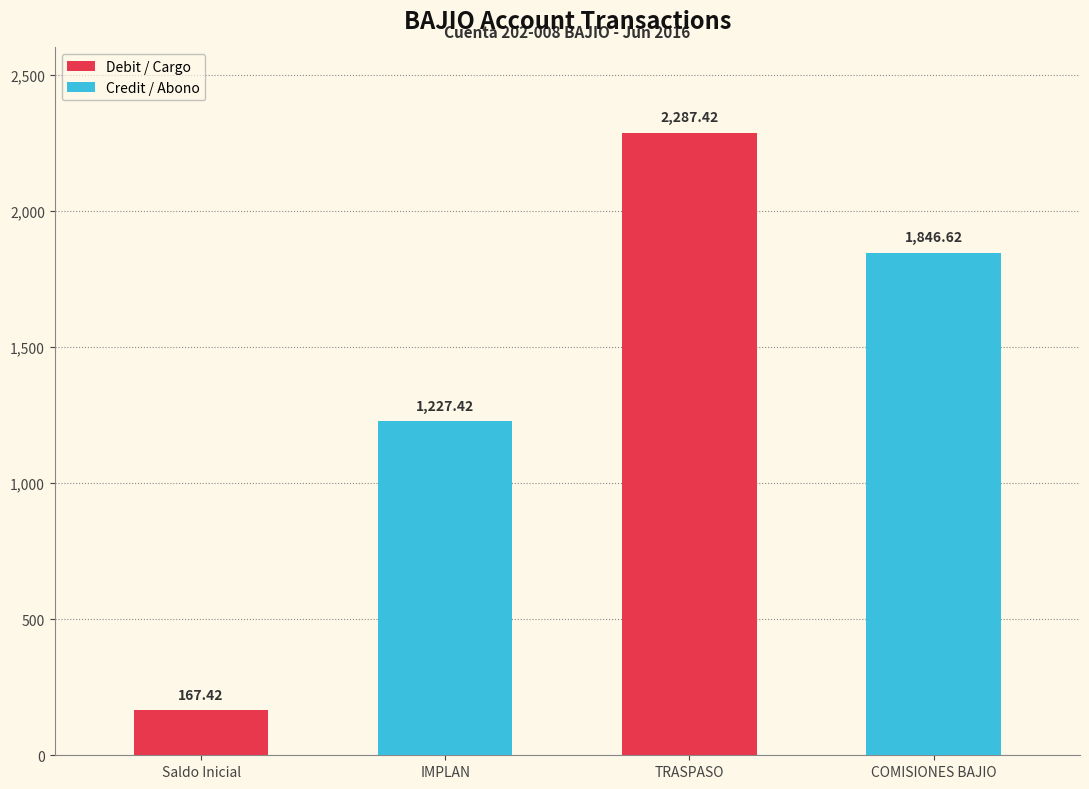

What is the sum of the values at IMPLAN and TRASPASO?

3514.8